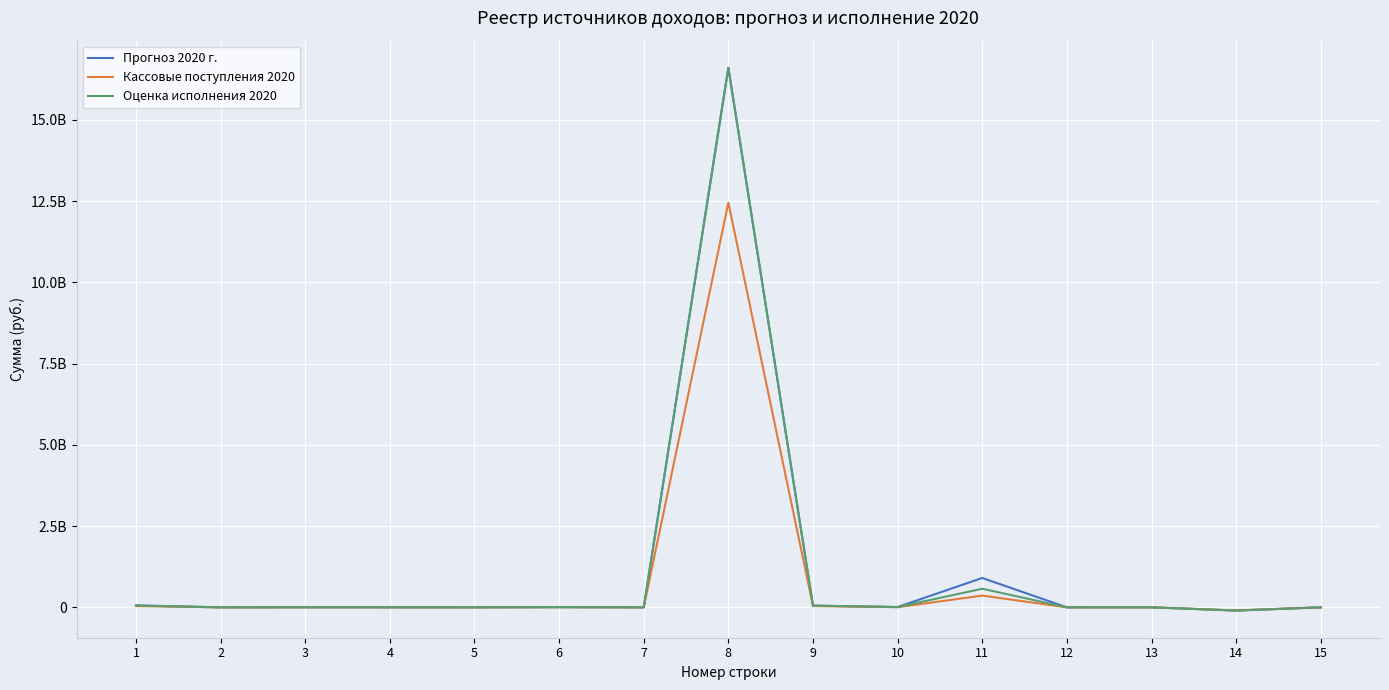

What is the value of the Оценка исполнения 2020 point at the 3rd from the left?

2495883